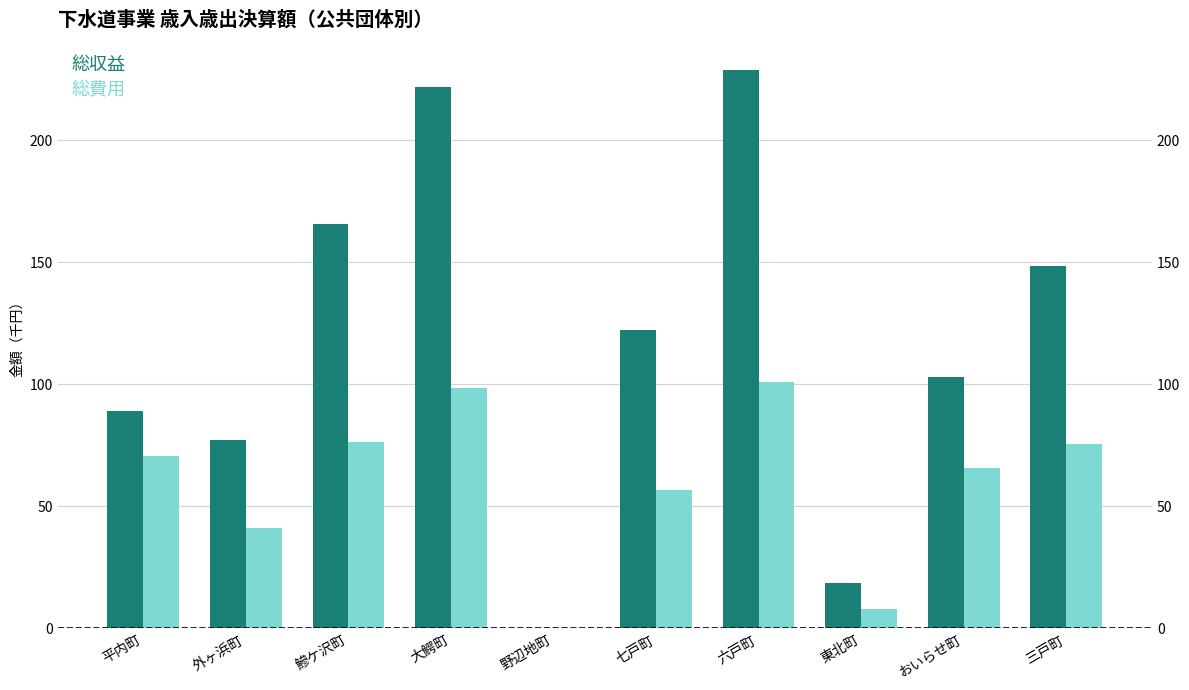

At 外ヶ浜町, list the series in order from smallest to largest.

総費用, 総収益